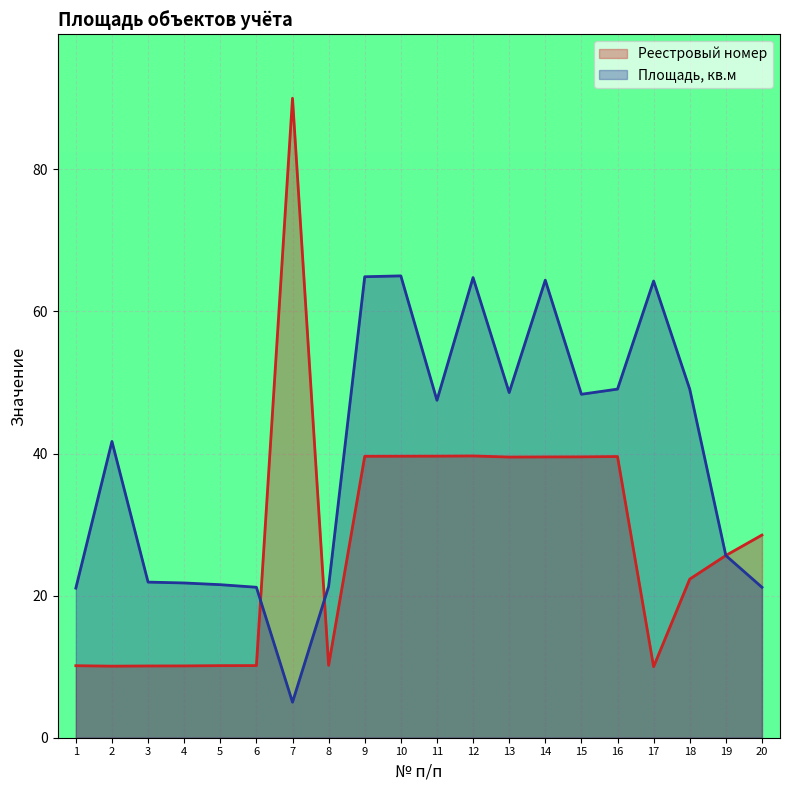

Reading right to left, list all the values displayed in this chart.

Реестровый номер: 20=28.5	19=25.7	18=22.3	17=10.0	16=39.6	15=39.5	14=39.5	13=39.5	12=39.7	11=39.6	10=39.6	9=39.6	8=10.2	7=90.0	6=10.2	5=10.1	4=10.1	3=10.1	2=10.1	1=10.1
Площадь, кв.м: 20=21.2	19=25.6	18=49.1	17=64.3	16=49.1	15=48.3	14=64.4	13=48.6	12=64.8	11=47.5	10=65.0	9=64.9	8=21.3	7=5.0	6=21.2	5=21.5	4=21.8	3=21.9	2=41.7	1=21.1